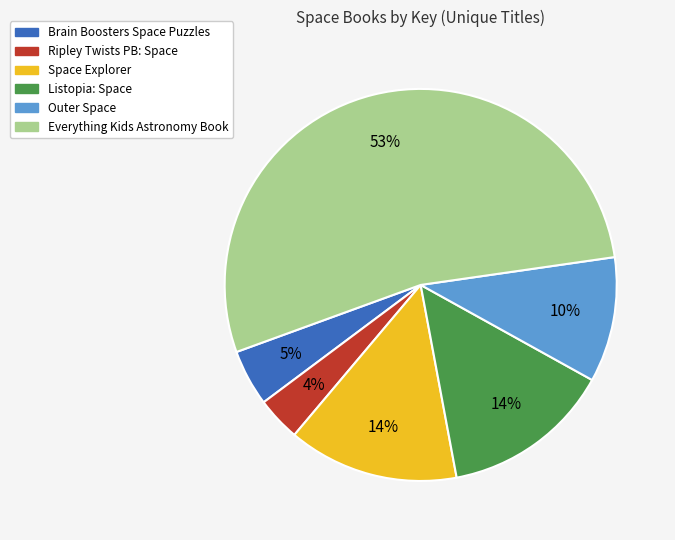

To the nearest percent, what is the difference between the Space Explorer and Ripley Twists PB: Space slice percentages?

10%